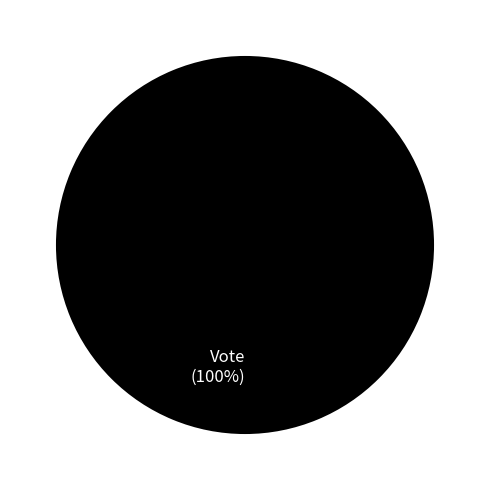

True or false: Ticket accounts for 0% of the total.

True